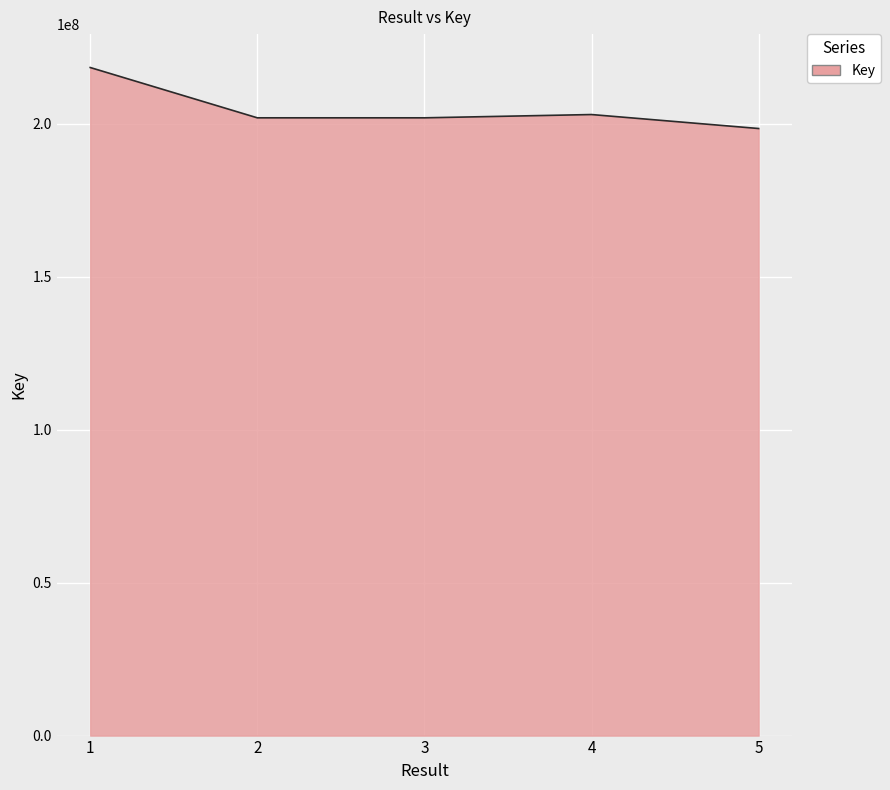

The value at 5 is 198465239. True or false?

True